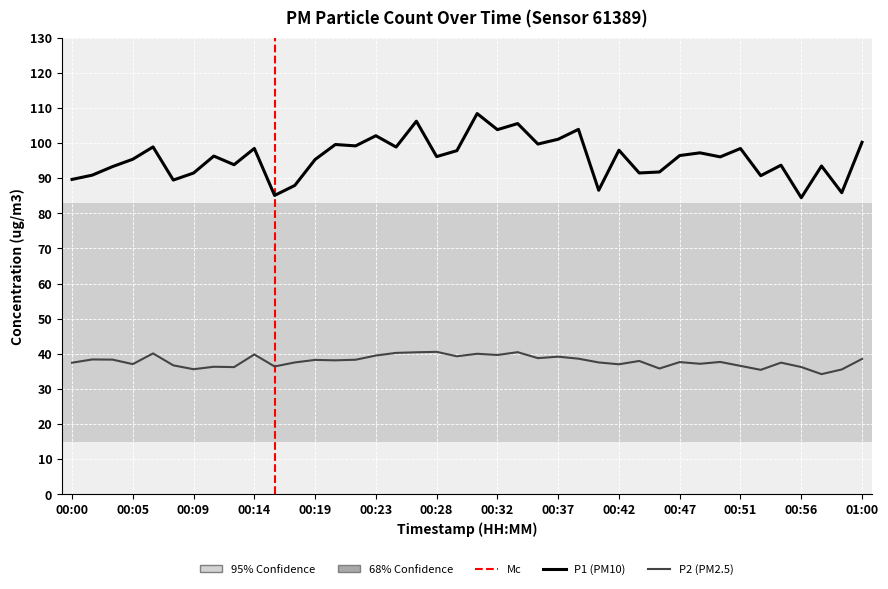

What is the label of the 37th point from the right?

00:05